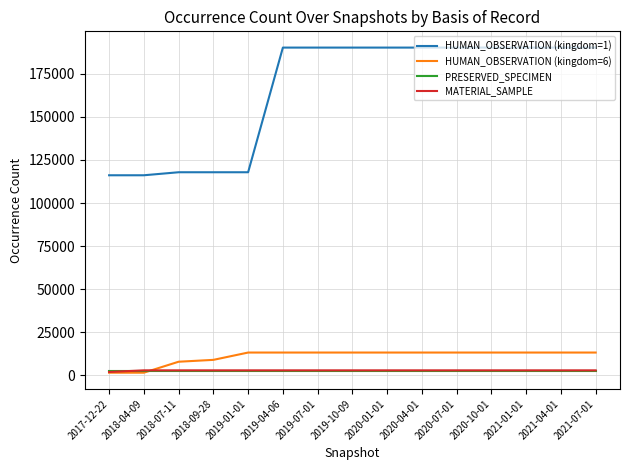

Which series has the widest spread of values?

HUMAN_OBSERVATION (kingdom=1)